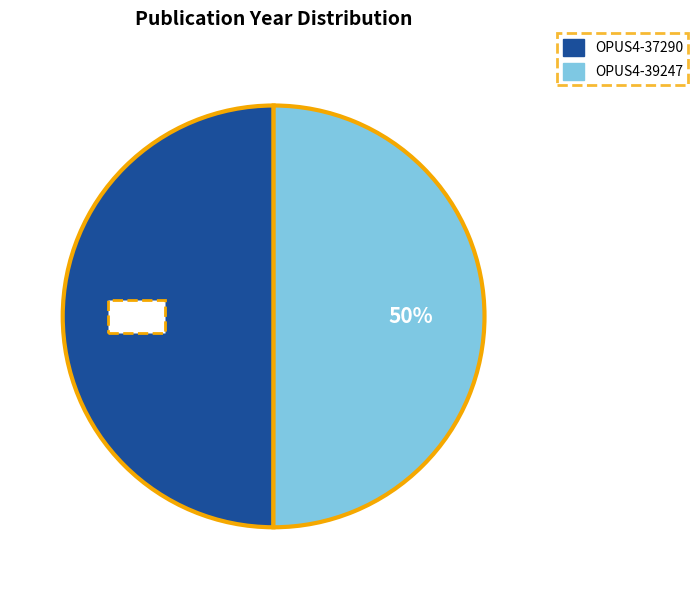

To the nearest percent, what is the average slice percentage?

50%